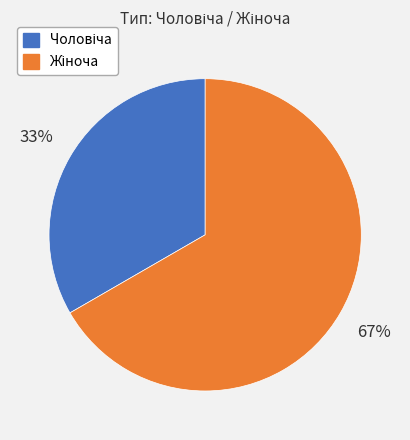

Is there any slice that represents more than half of the pie?

Yes